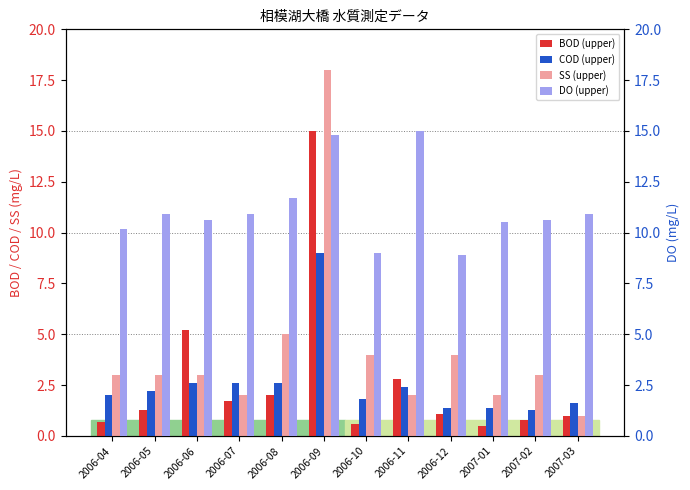

Reading left to right, list all the values displayed in this chart.

BOD (upper): 0.7	1.3	5.2	1.7	2.0	15.0	0.6	2.8	1.1	0.5	0.8	1.0
COD (upper): 2.0	2.2	2.6	2.6	2.6	9.0	1.8	2.4	1.4	1.4	1.3	1.6
SS (upper): 3.0	3.0	3.0	2.0	5.0	18.0	4.0	2.0	4.0	2.0	3.0	1.0
DO (upper): 10.2	10.9	10.6	10.9	11.7	14.8	9.0	15.0	8.9	10.5	10.6	10.9